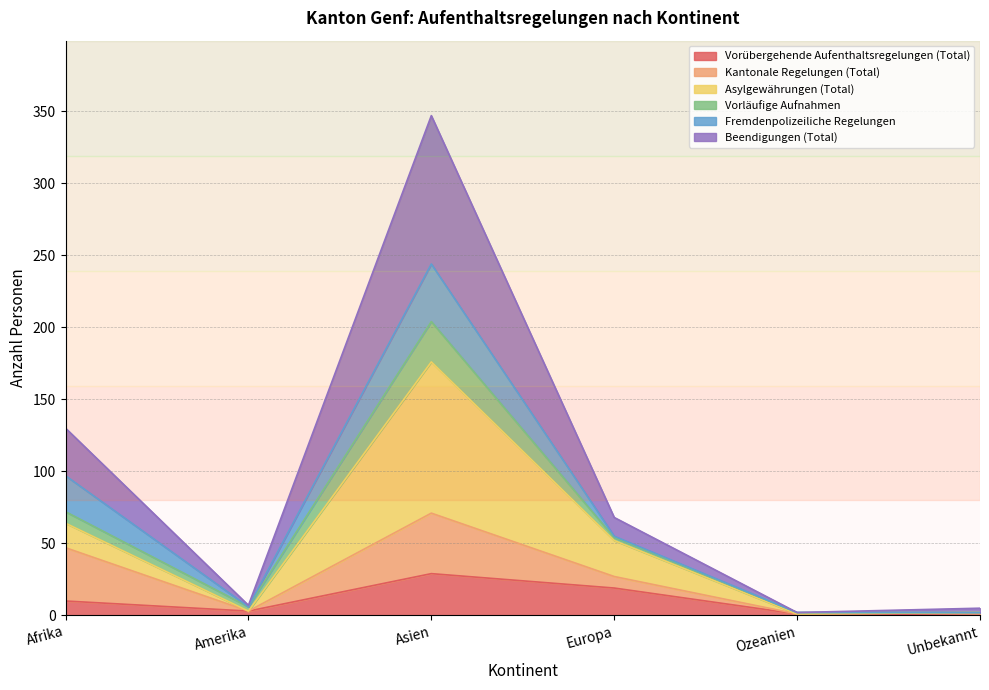

Which category has the lowest value in the Beendigungen (Total) series?

Ozeanien